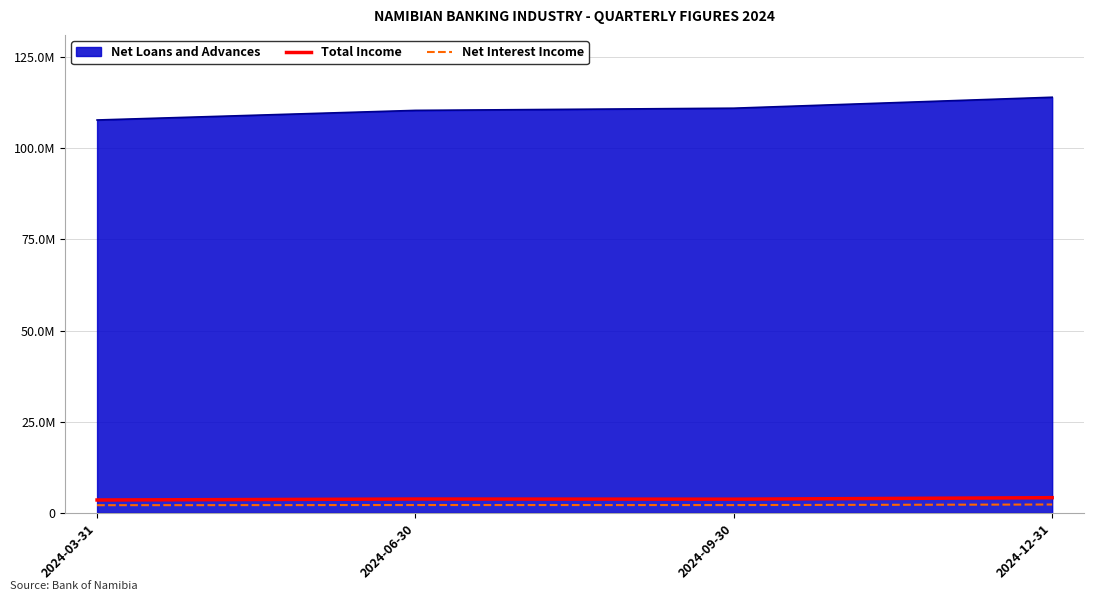

Does the chart display data point markers on the line(s)?

No